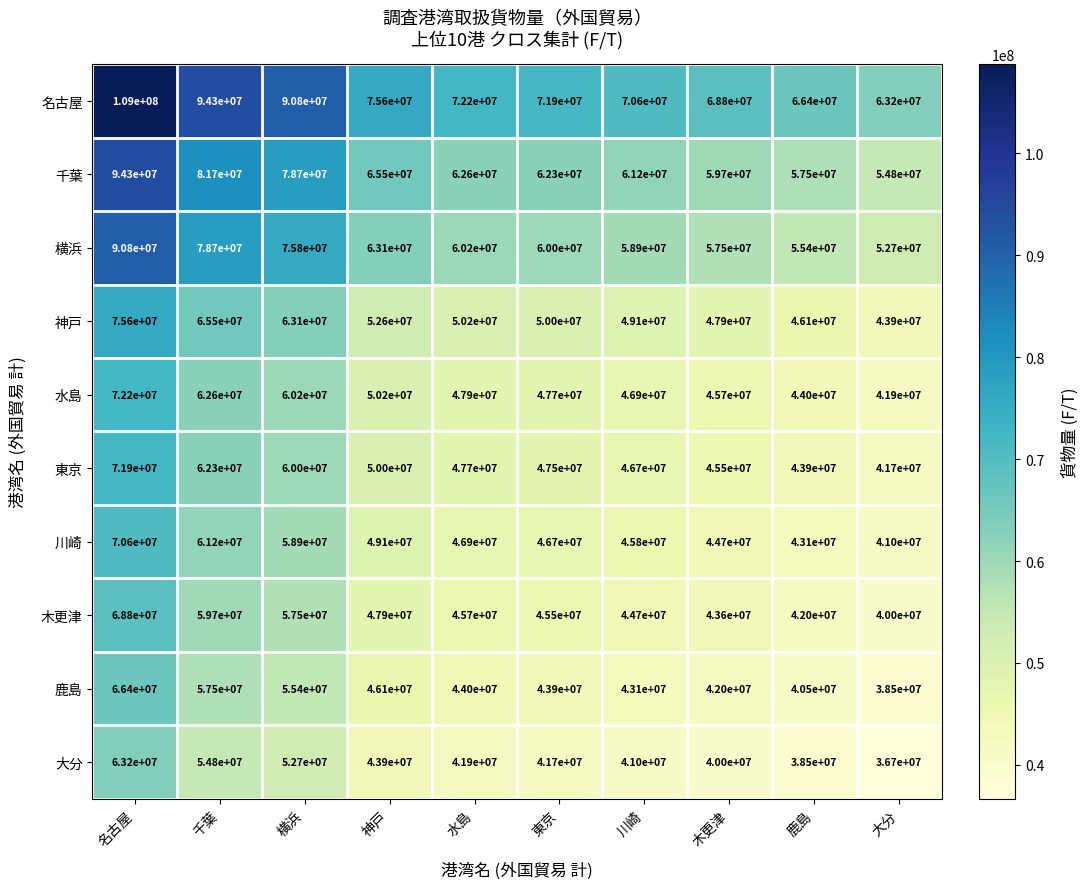

What is the difference between the highest and lowest values at 名古屋?

45800000